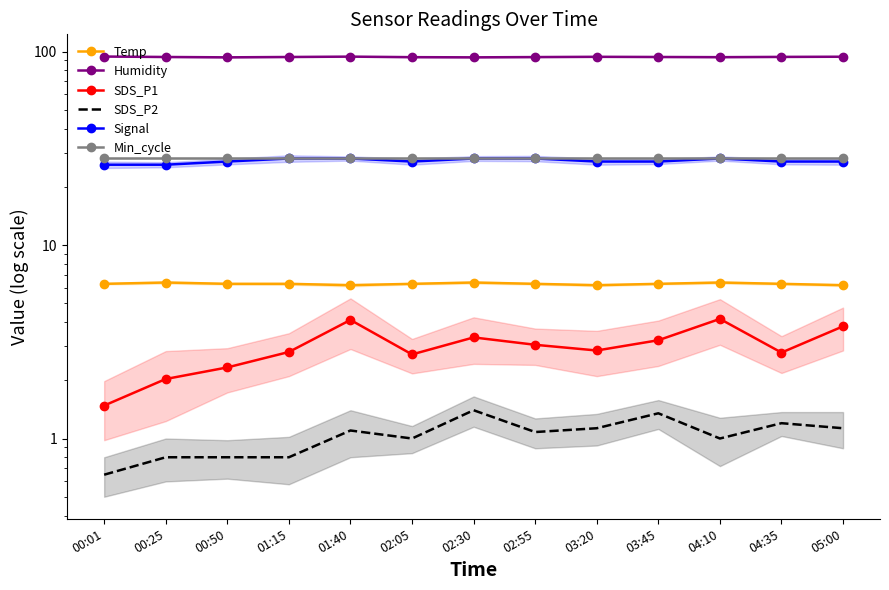

True or false: Signal and Min_cycle intersect in this chart.

False